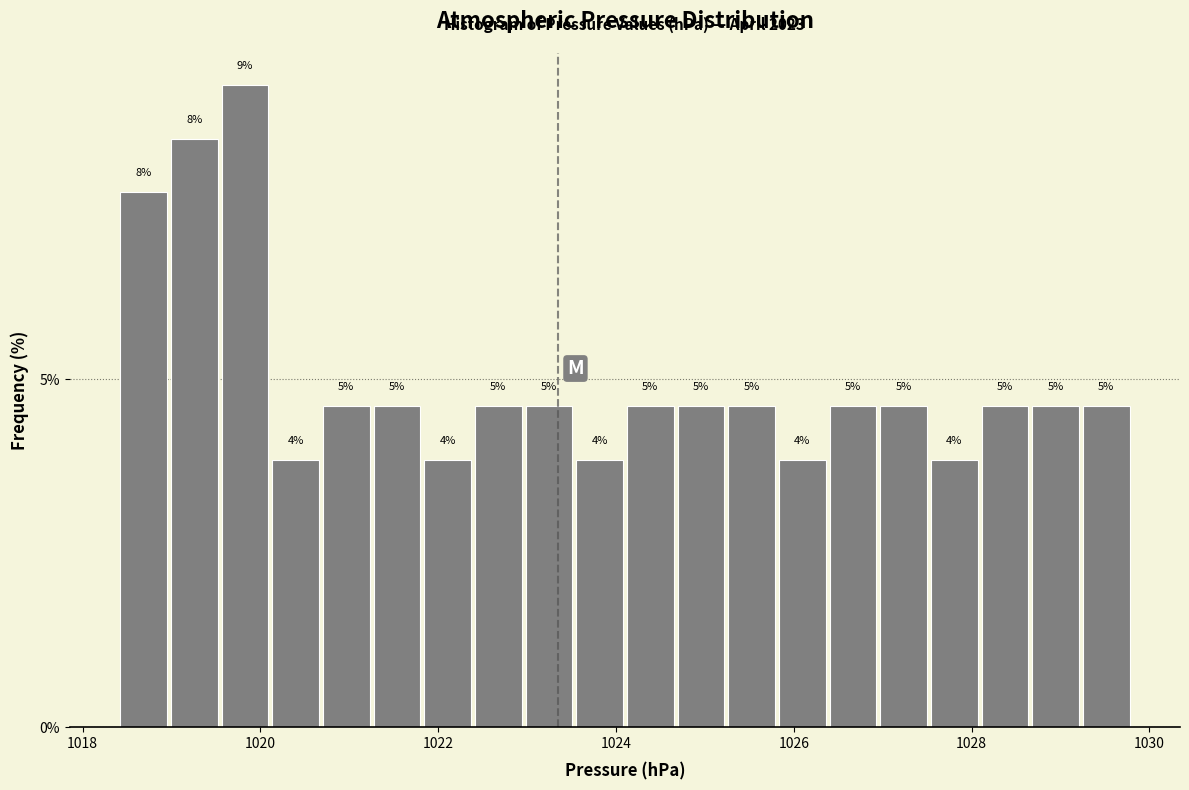

Around what value on the x-axis is the tallest bar? Give the approximate position of its centre, as read against the axis.

1019.8